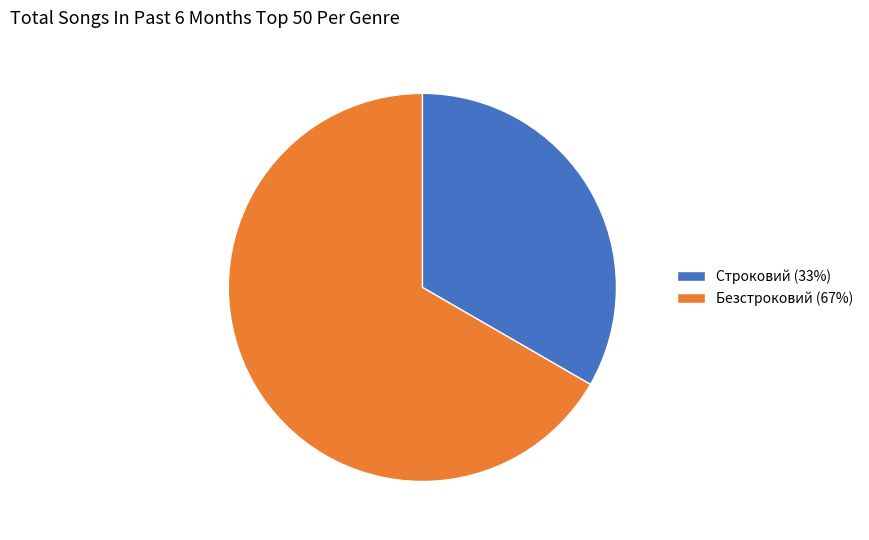

What is the smallest slice in the pie chart?

Строковий